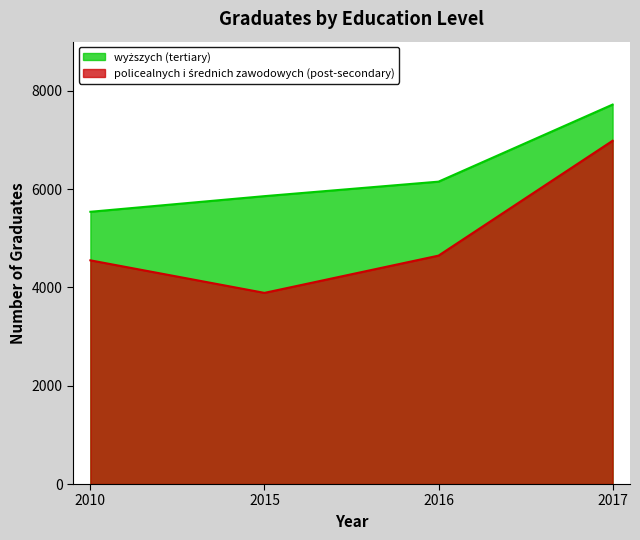

Is it true that wyższych (tertiary) equals 2090 at 2017?

False